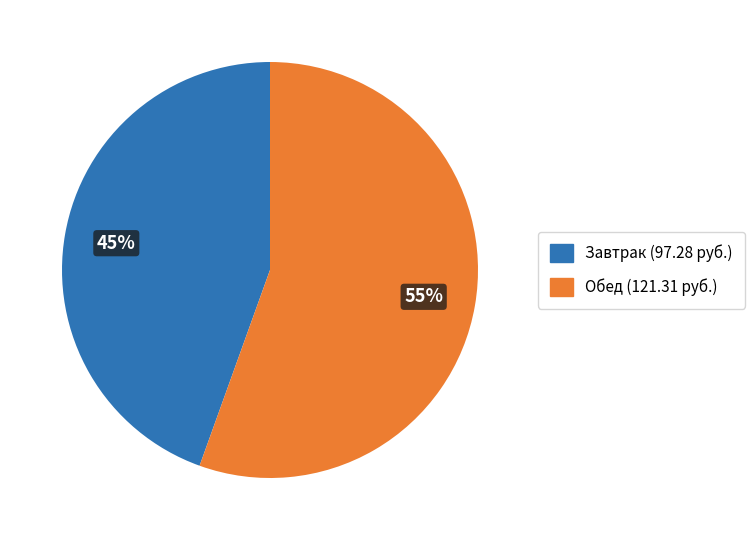

To the nearest percent, what is the average slice percentage?

50%